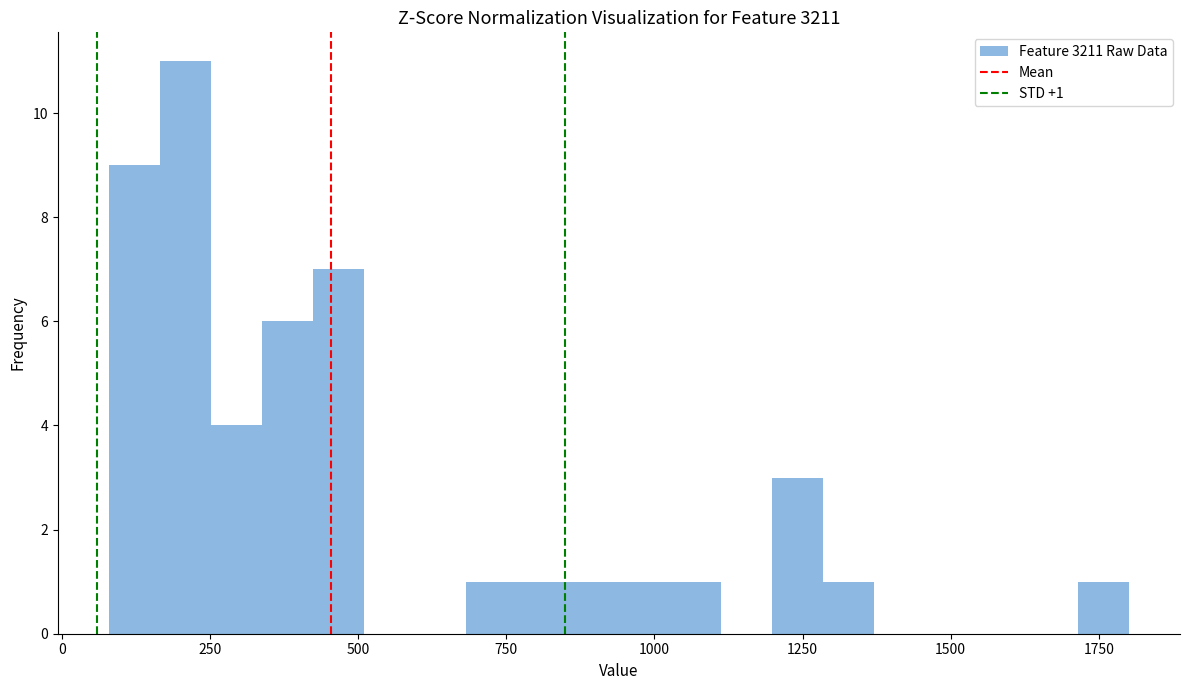

Read against the x-axis, roughly where is the centre of the tallest bar?

200